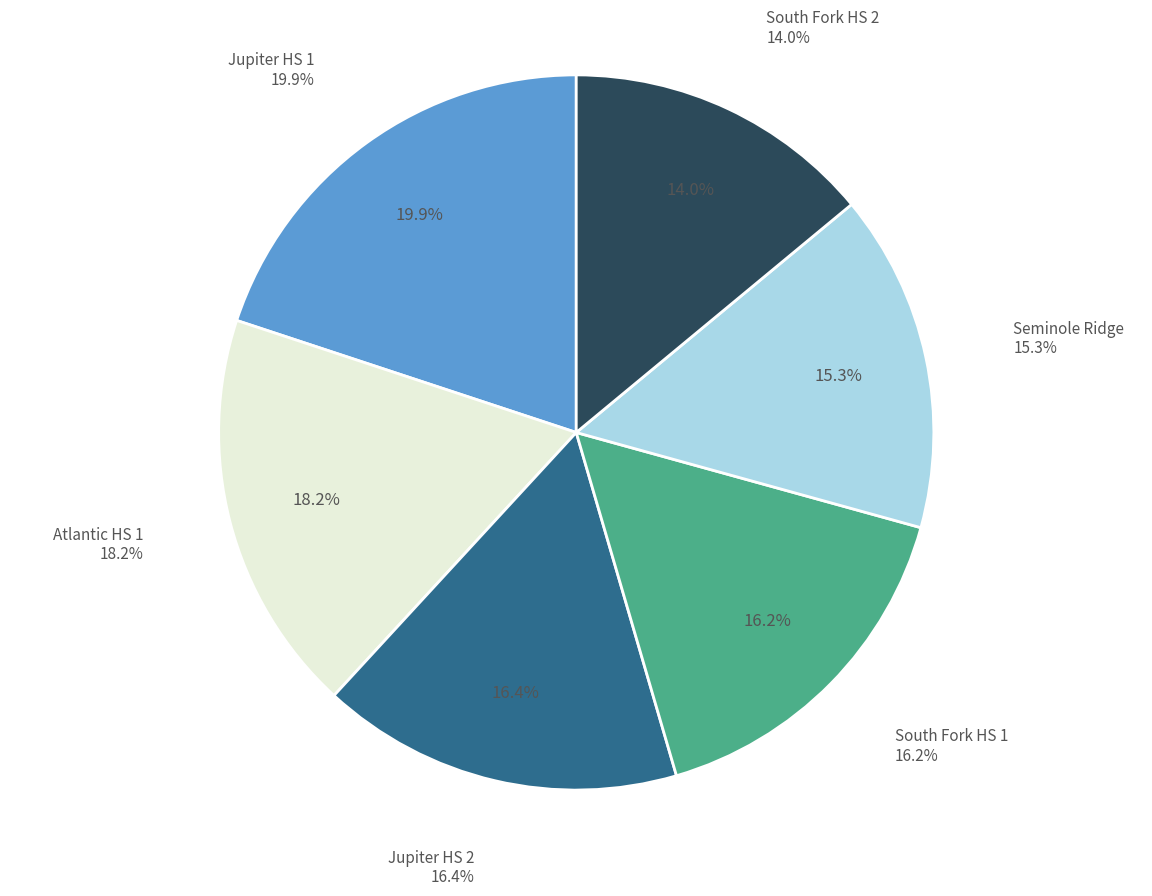

True or false: South Fork HS 1 accounts for 26% of the total.

False